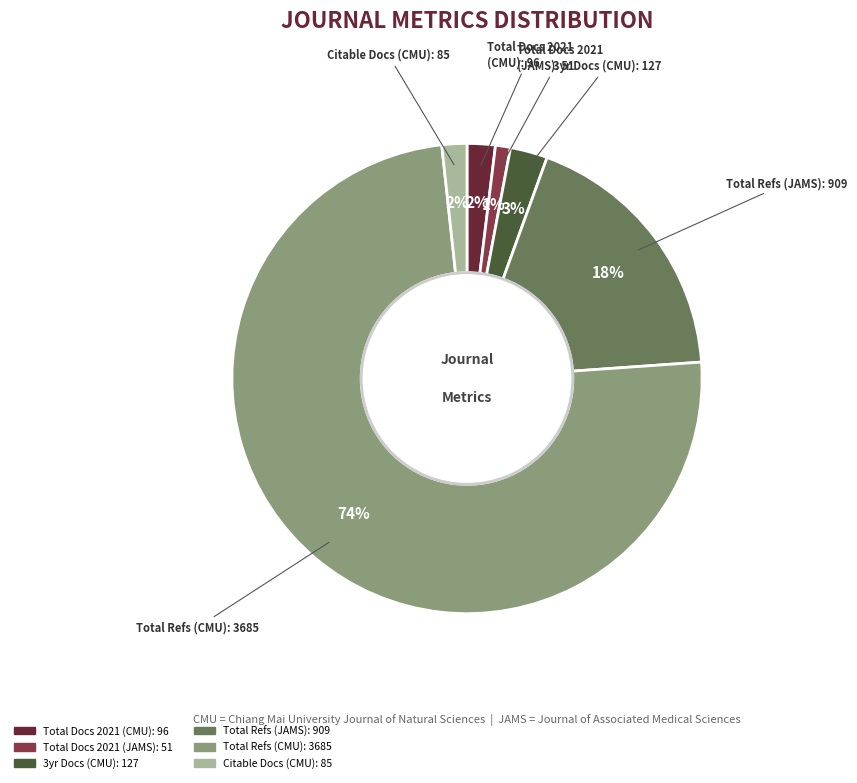

To the nearest percent, what is the average slice percentage?

17%